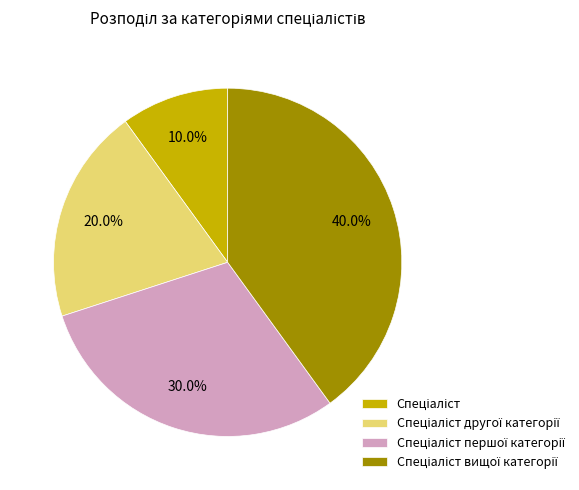

To the nearest percent, what is the difference between the largest and smallest slice percentages?

30%